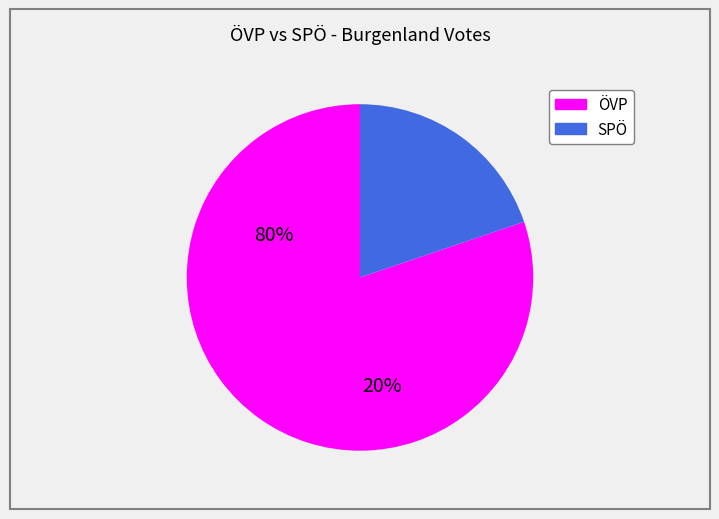

How many slices are in this pie chart?

2